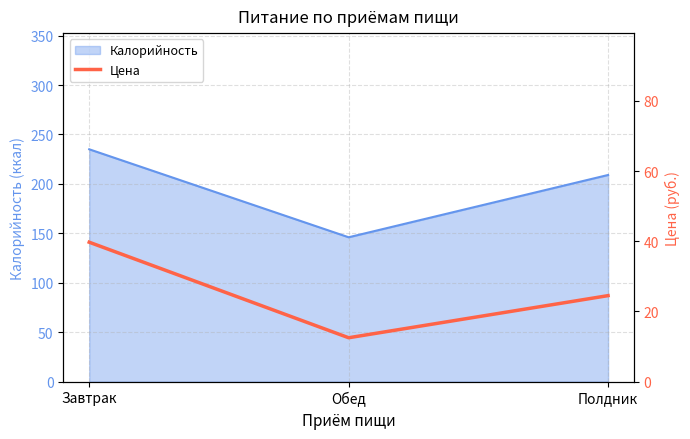

Is it true that Калорийность equals 209 at Полдник?

True